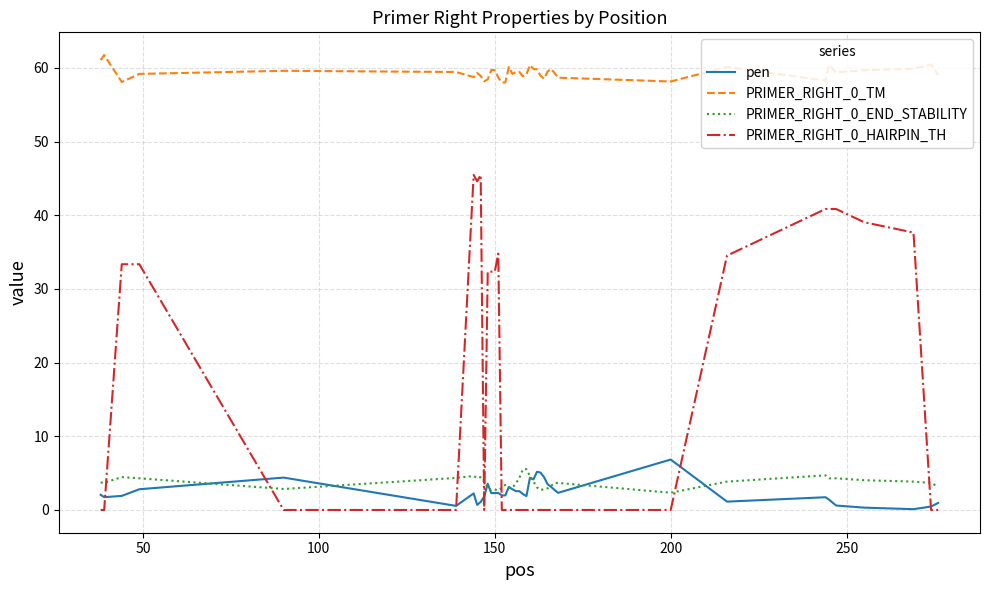

Which series has the widest spread of values?

PRIMER_RIGHT_0_HAIRPIN_TH